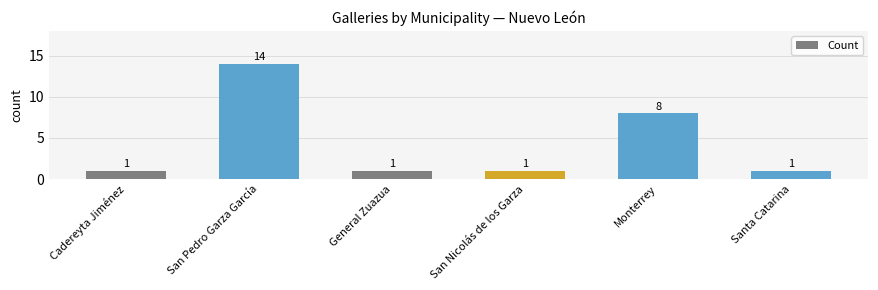

How many data points are above 1?

2